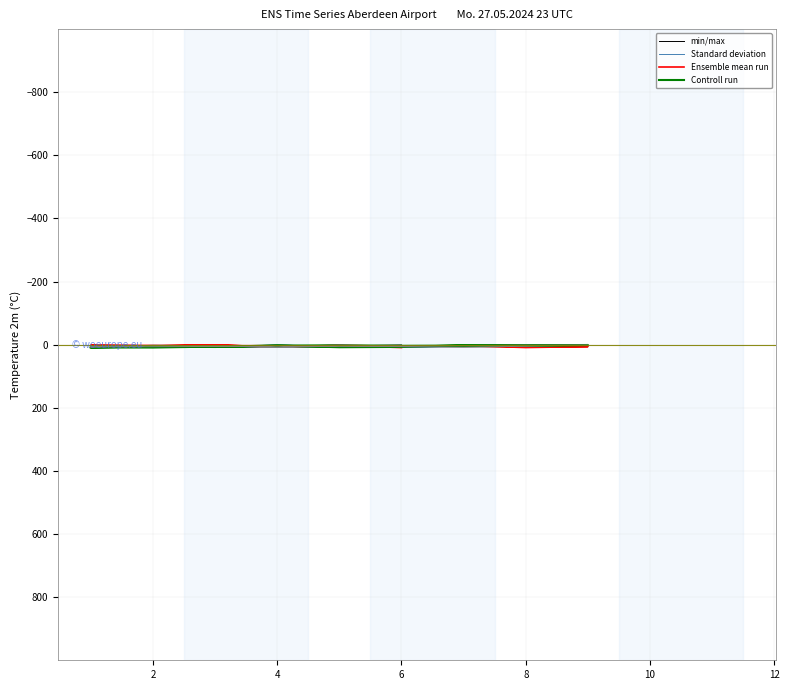

Which series has the largest total across all categories?

Controll run